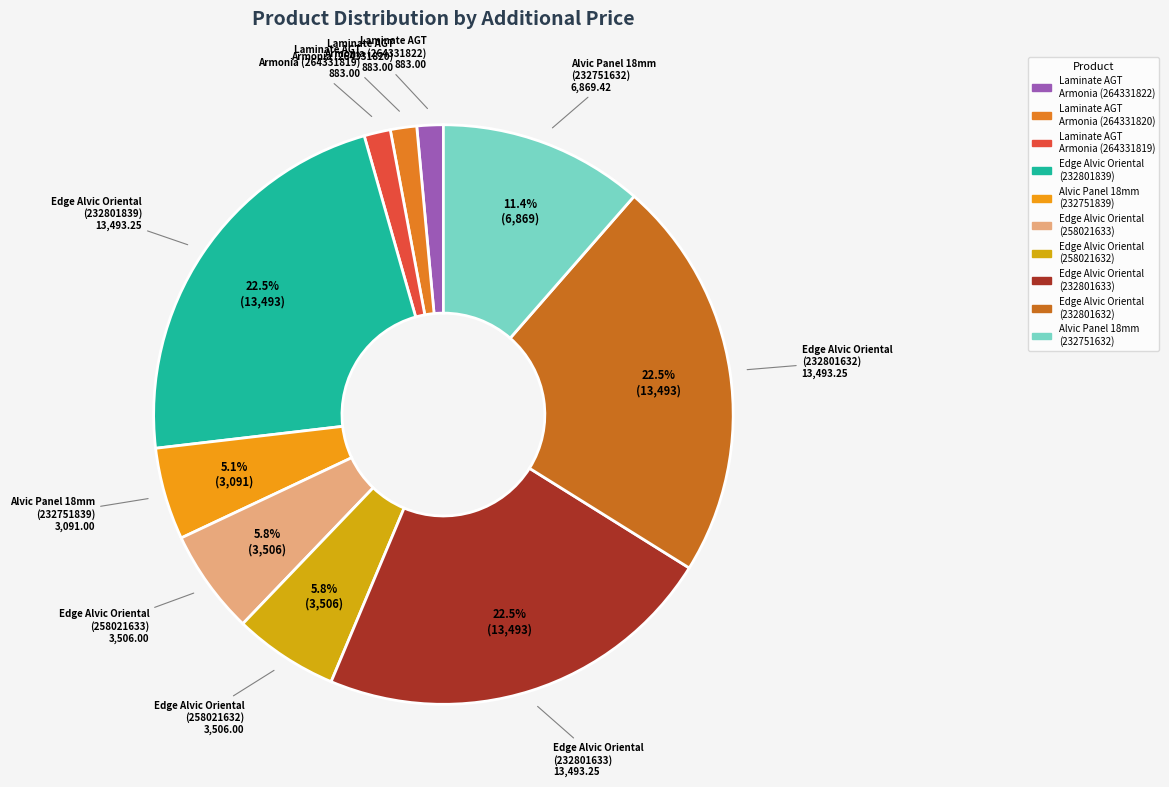

How many slices are in this pie chart?

10